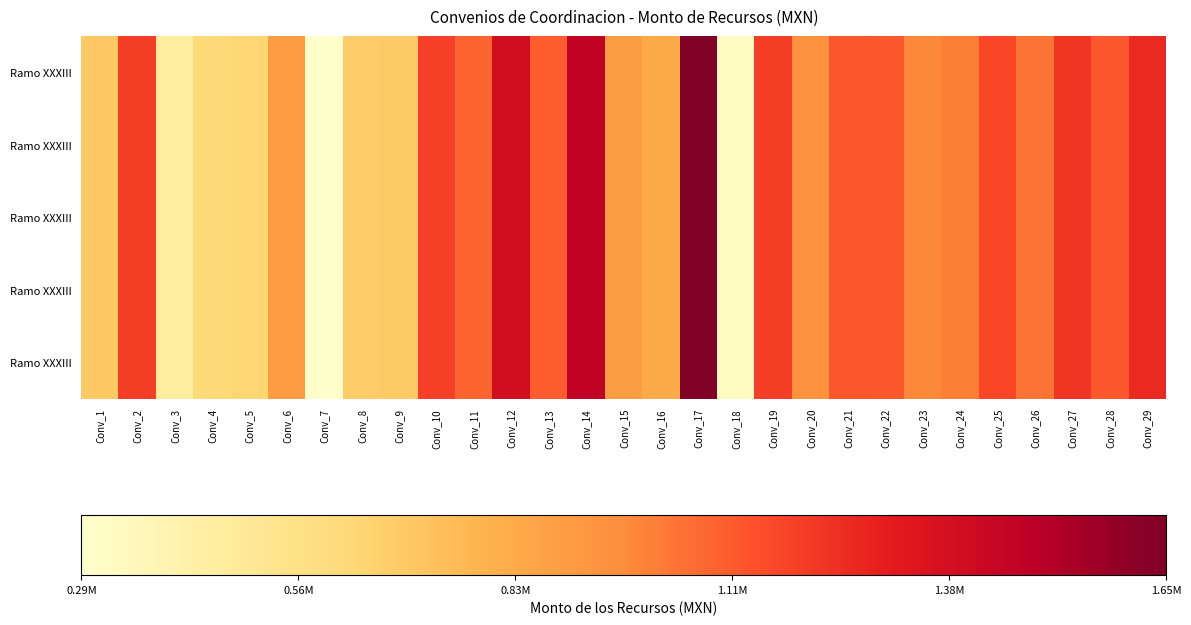

At which category is the sum across all series the highest?

Conv_17